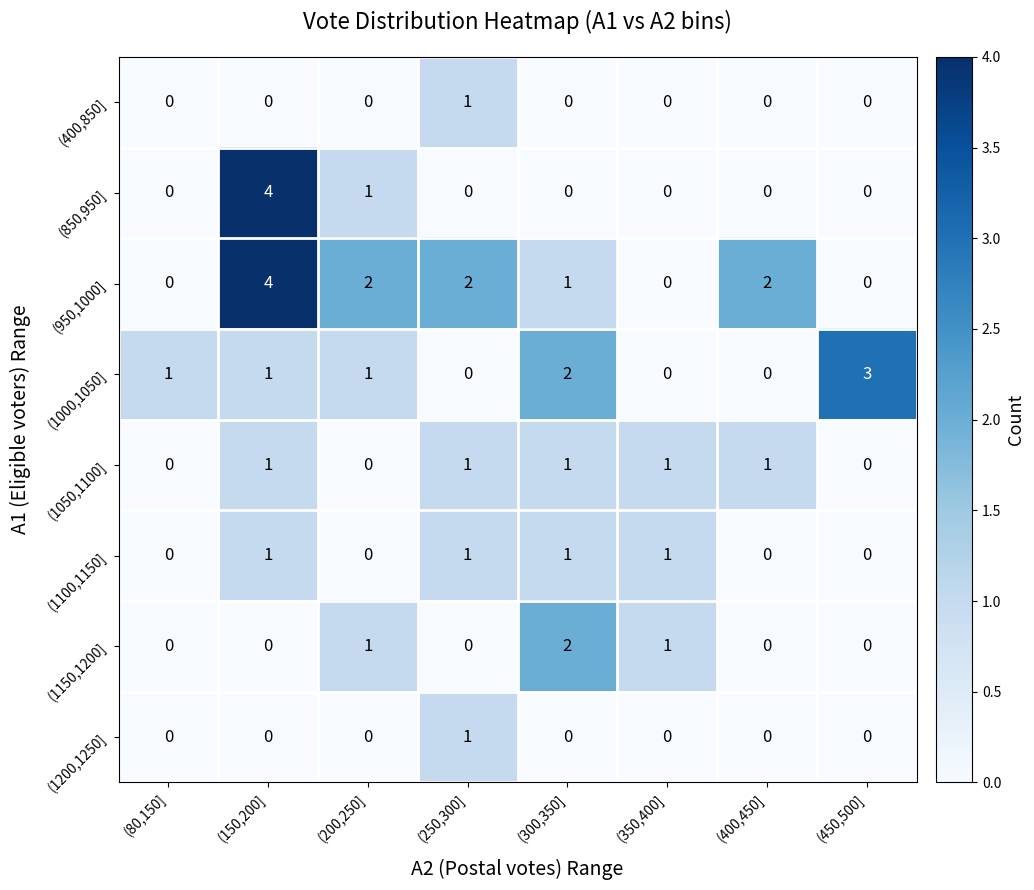

The value of (1000,1050] at (250,300] is 2. True or false?

False